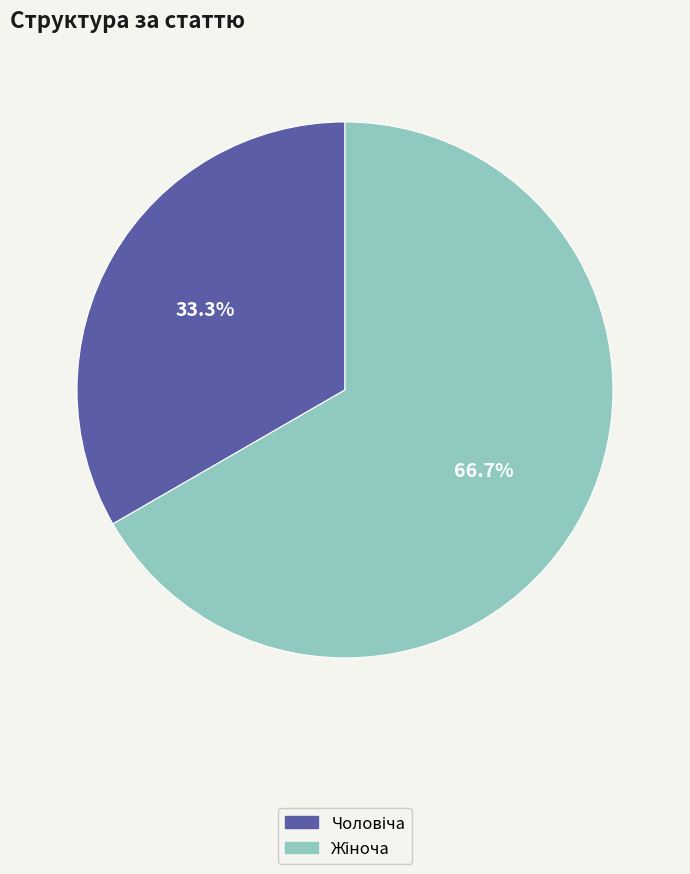

Is there a majority slice in this chart?

Yes